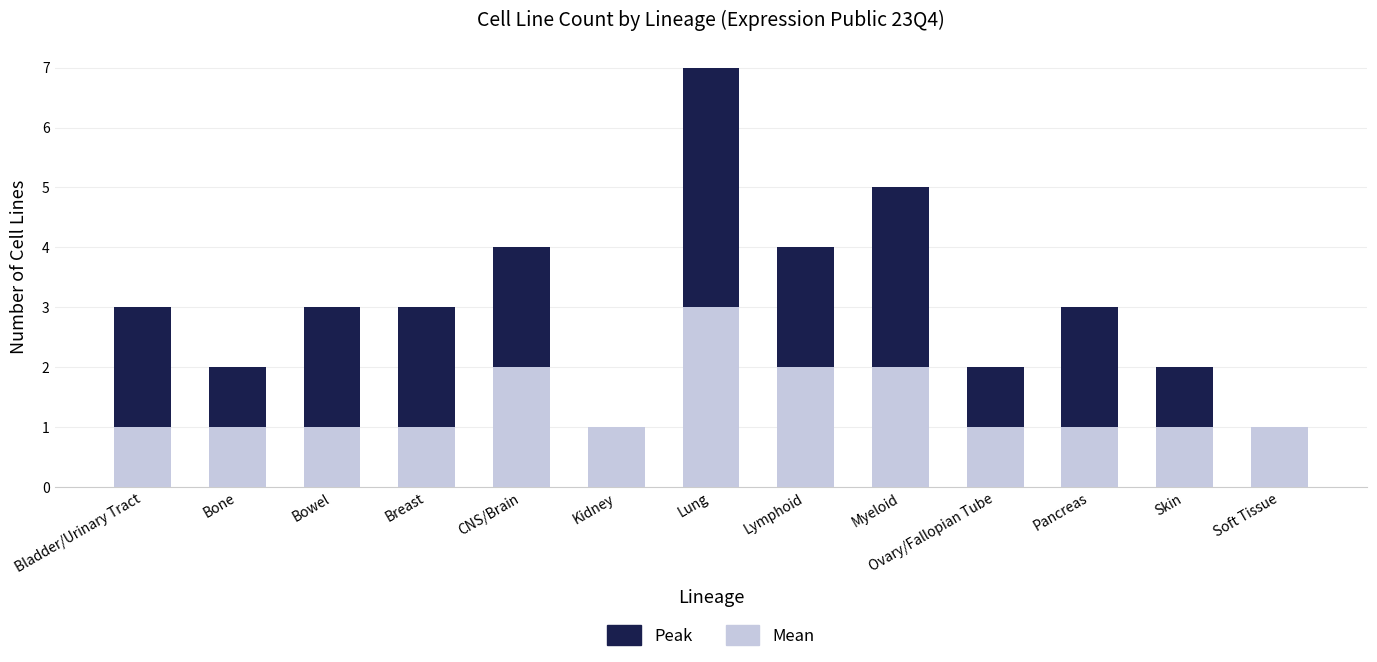

What is the difference between the maximum and second lowest values in the Peak series?

6